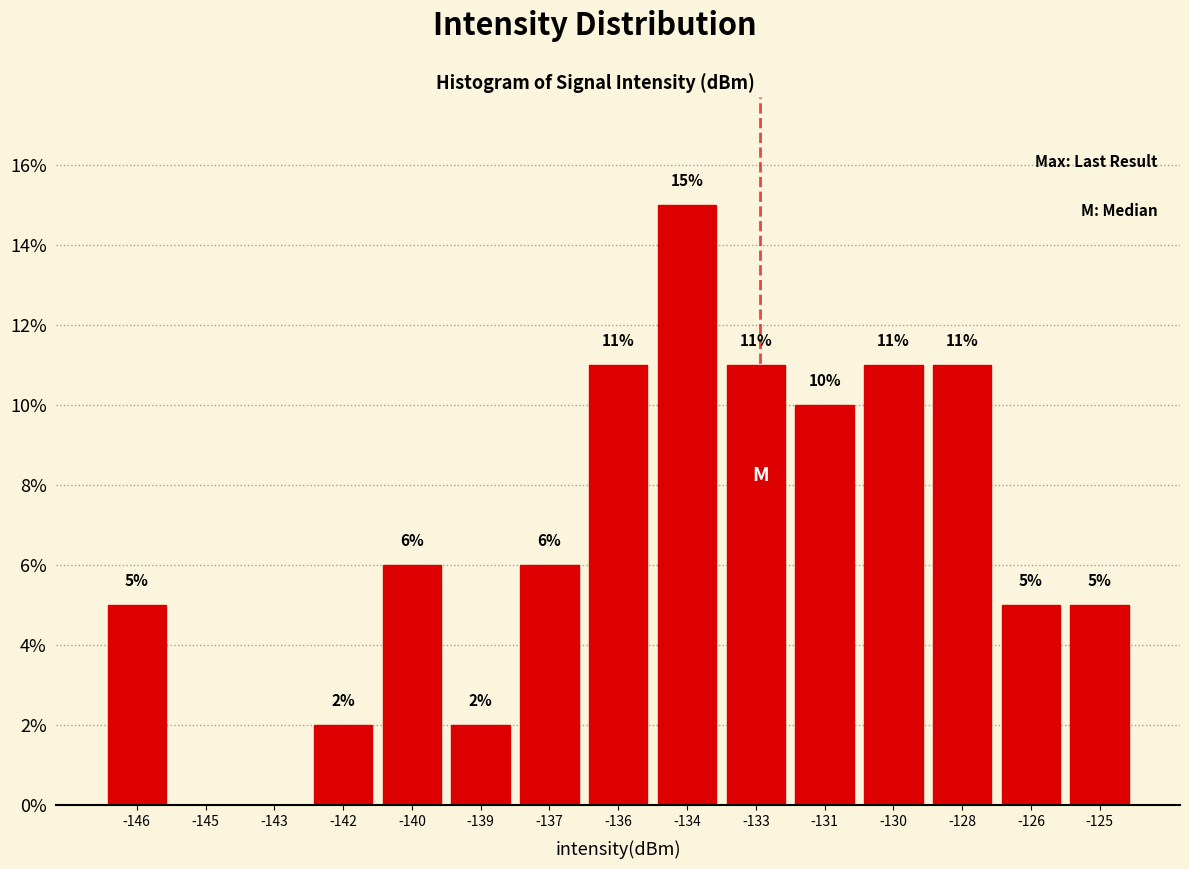

Reading right to left, extract all data points from this chart.

-125=5	-126=5	-128=11	-130=11	-131=10	-133=11	-134=15	-136=11	-137=6	-139=2	-140=6	-142=2	-143=0	-145=0	-146=5